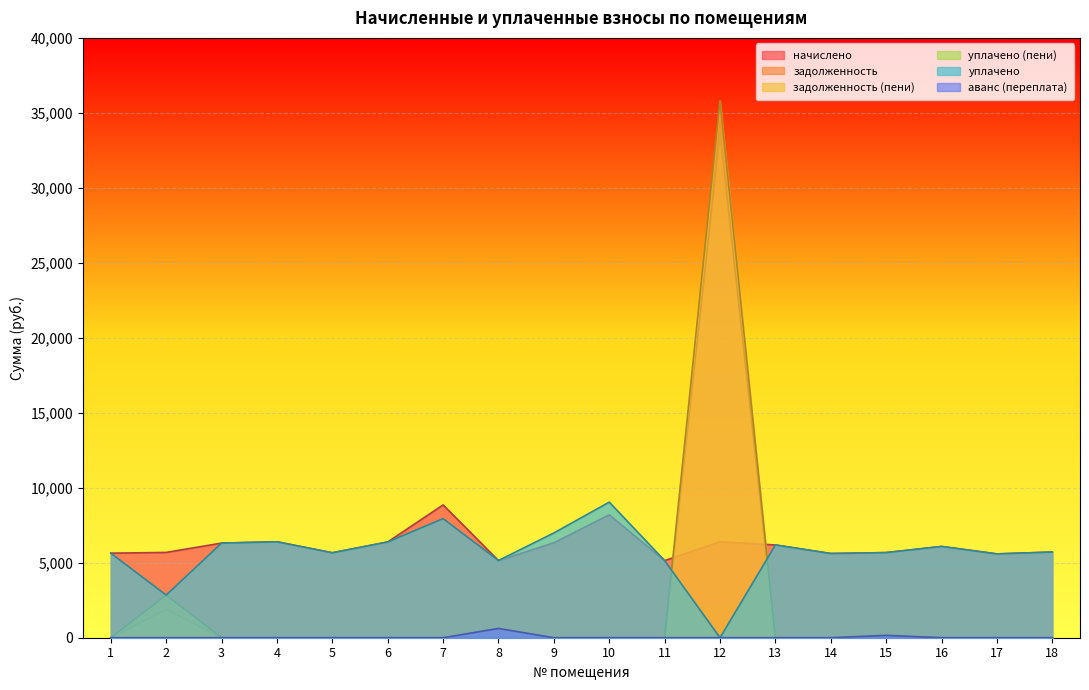

How many intersections are there between задолженность and уплачено?

2